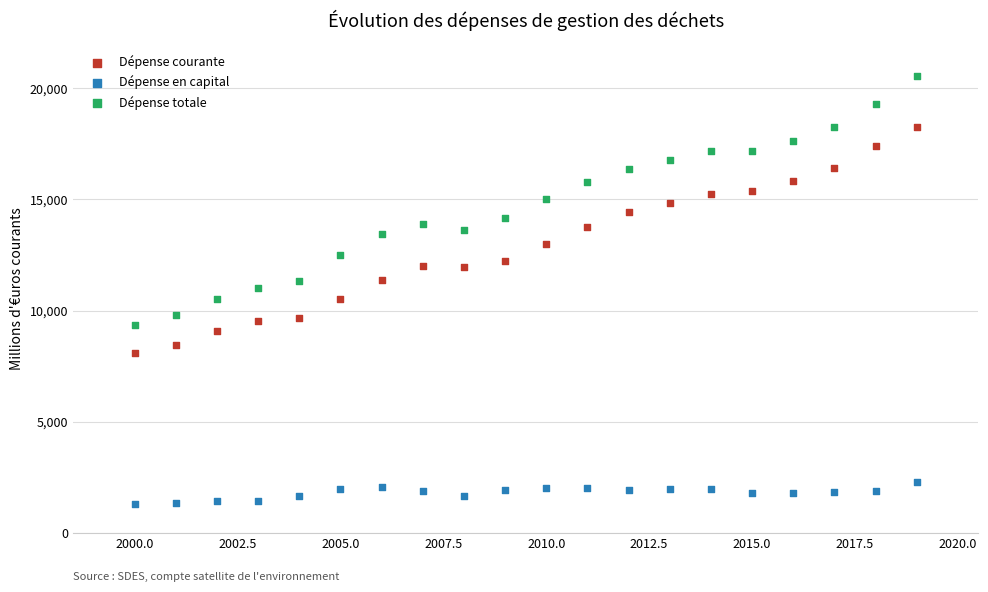

Which series reaches the maximum Y coordinate?

Dépense totale